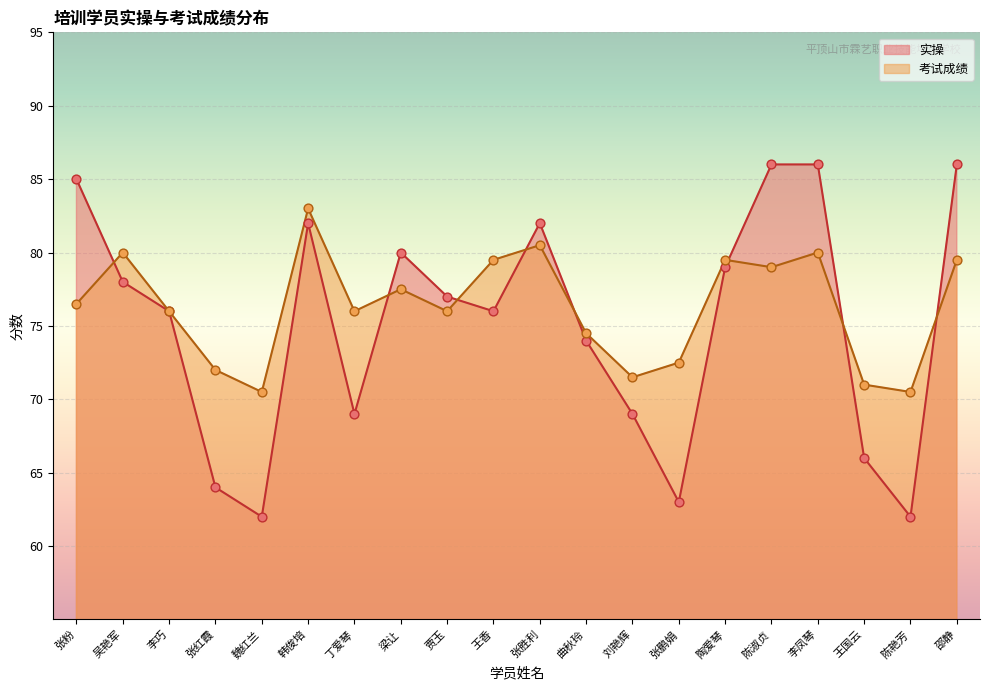

What are all the series names shown in the legend?

实操, 考试成绩